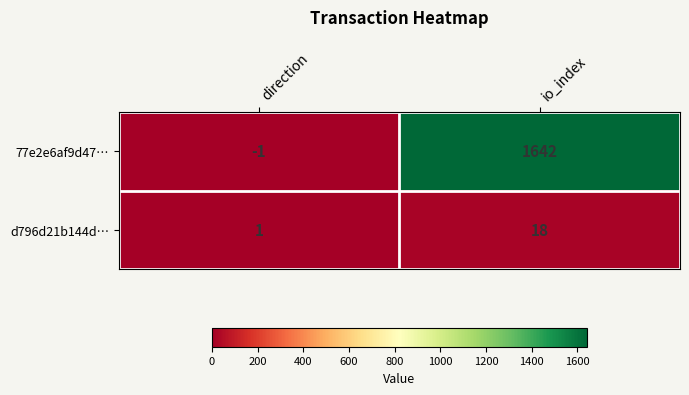

What is the difference between the highest and lowest values at direction?

2